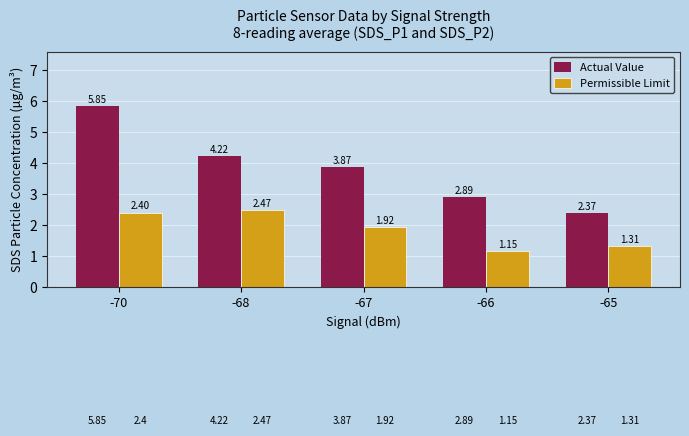

Rank the series at -67 from highest to lowest value.

Actual Value, Permissible Limit